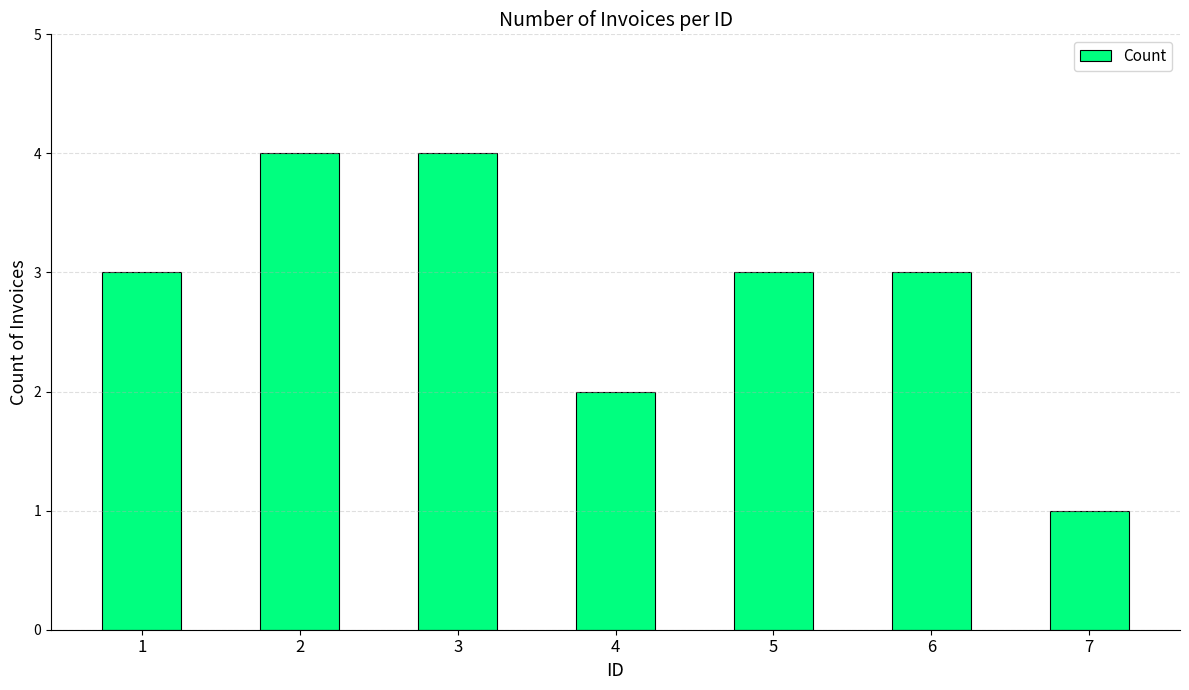

The chart shows a value of 3 at 5. True or false?

True